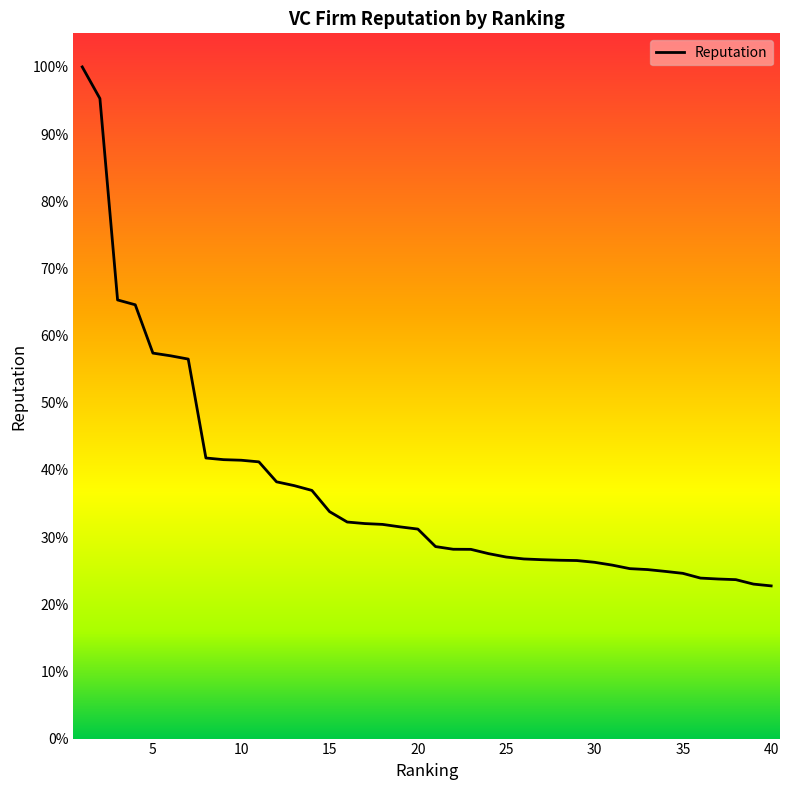

What is the maximum value shown in the chart?

100.0